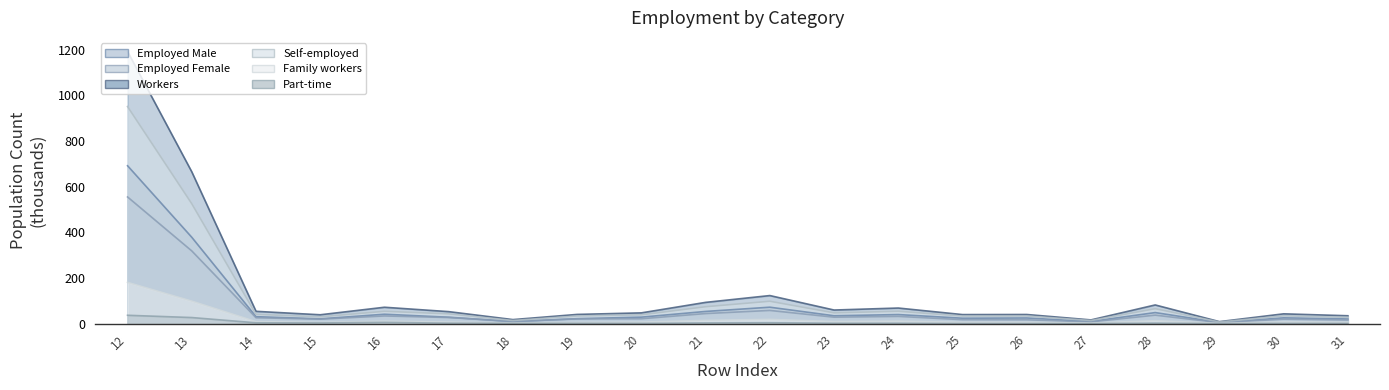

At 16, list the series in order from largest to smallest.

col_6 (Workers), col_7 (Self-employed), col_19 (Employed Male), col_33 (Employed Female), col_8 (Family workers), col_9 (Part-time)